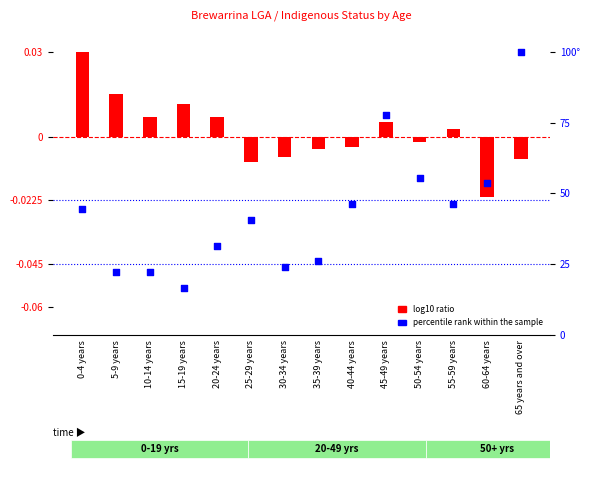

What are all the series names shown in the legend?

log10 ratio, percentile rank within the sample